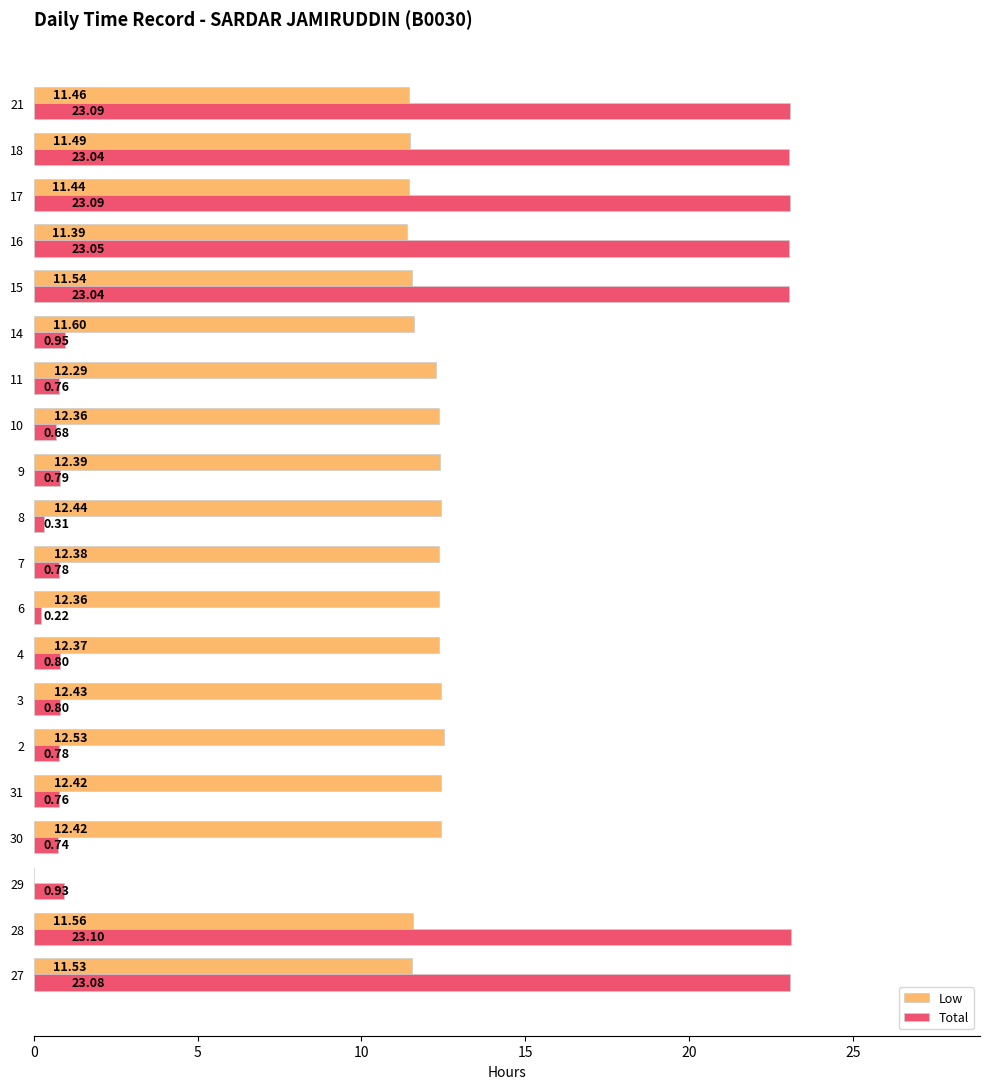

Which series changed the most between 29 and 6?

Low